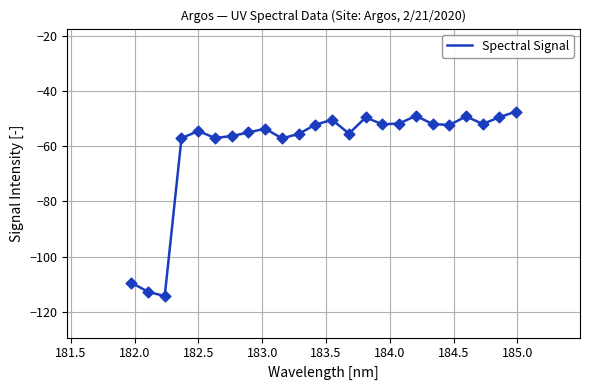

What is the smallest value displayed?

-114.3